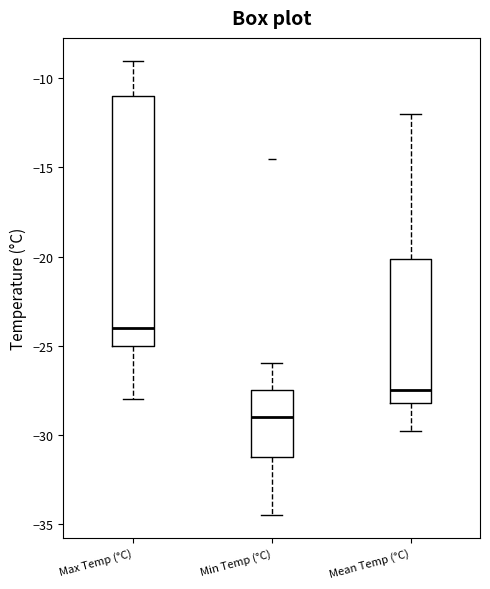

Reading left to right, read every box against the y-axis: the position of its median line, the range the box covers, and the ends of its whiskers. The values are not printed on the chart, so give them approximately, as read against the axis.

Max Temp (°C): median -24.0, box -25.0 to -11.0, whiskers -28.0 to -9.0
Min Temp (°C): median -29.0, box -31.0 to -27.5, whiskers -34.5 to -26.0
Mean Temp (°C): median -27.5, box -28.0 to -20.0, whiskers -30.0 to -12.0